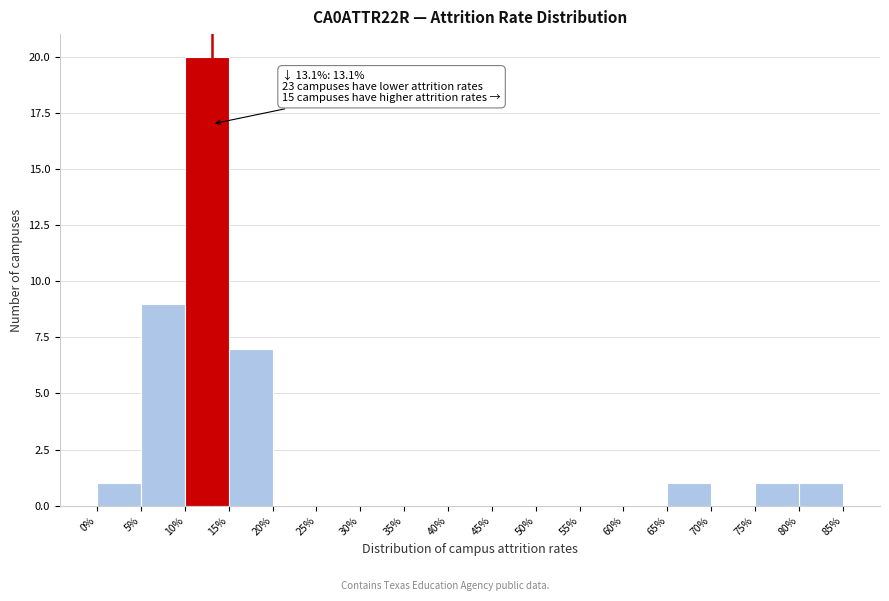

Which range on the x-axis has the tallest bar?

10% to 15%